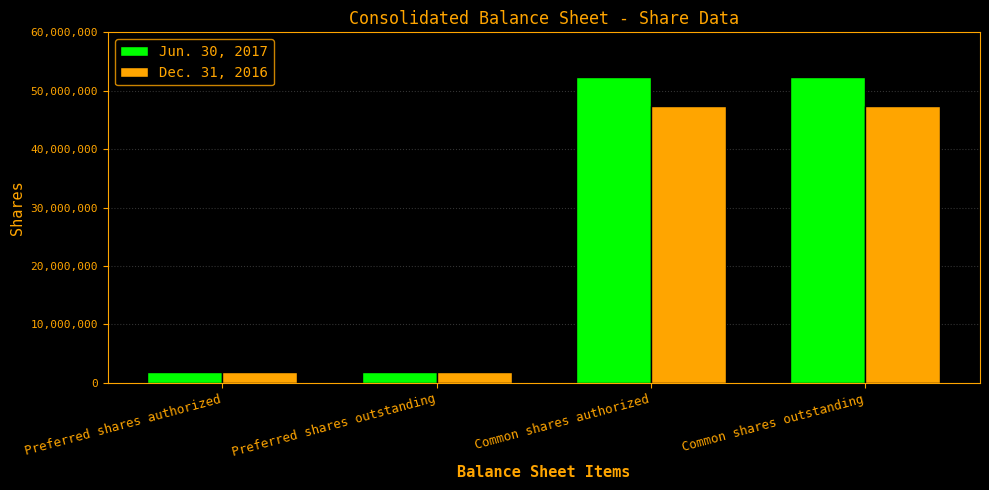

Count the number of categories in the chart.

4